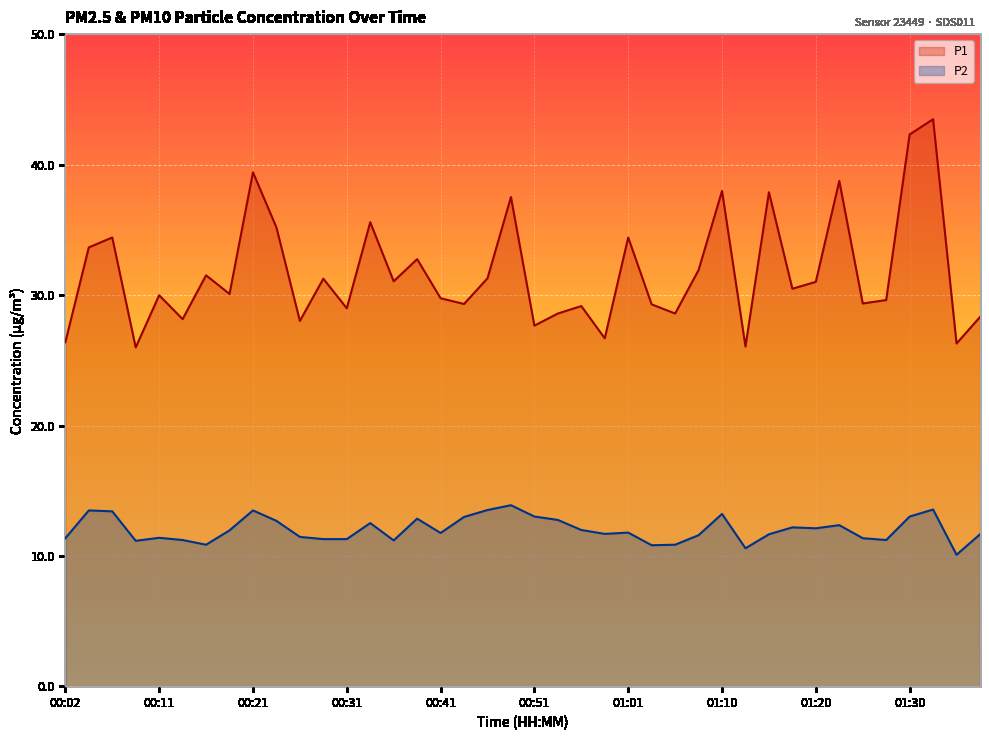

What is the sum of all P1 values?

1268.7